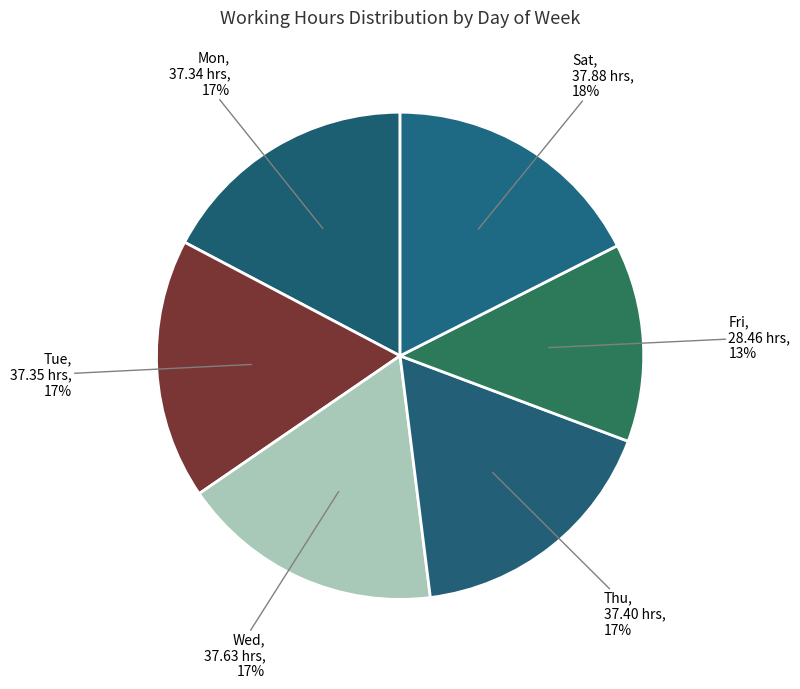

Does Fri represent more than half of the total?

No